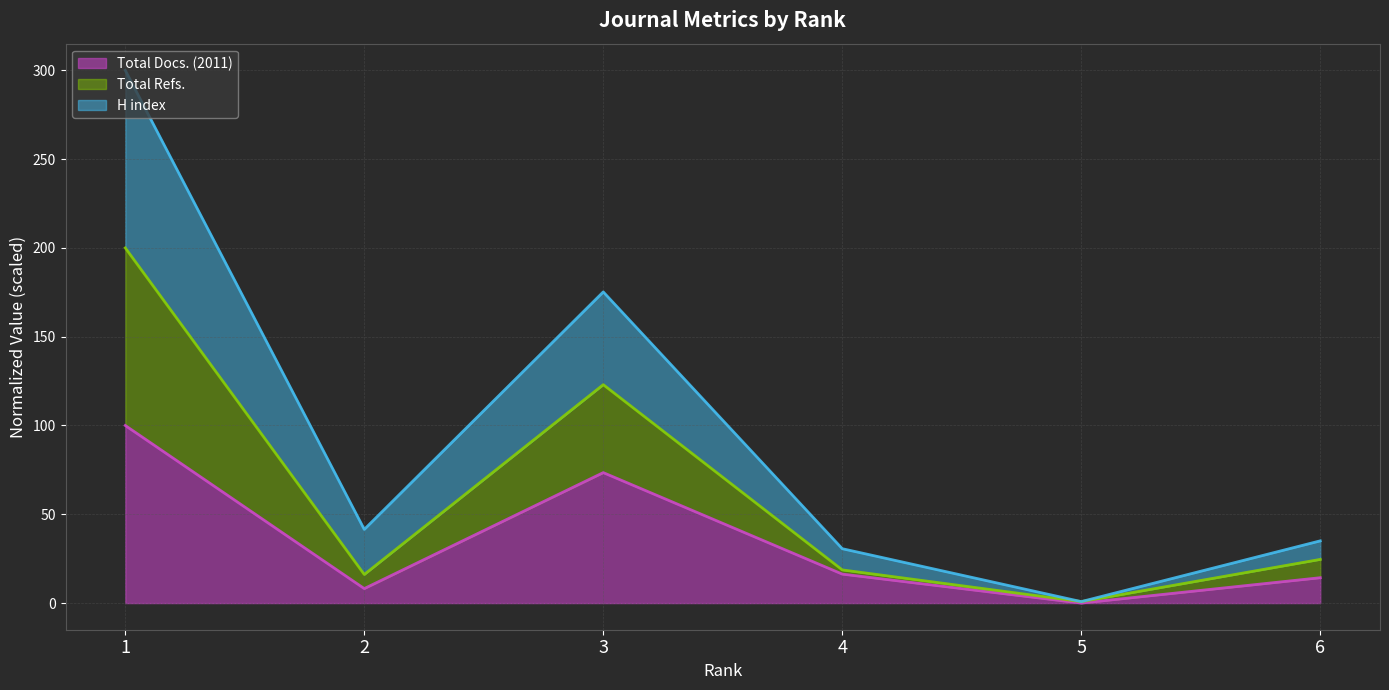

Between 1 and 3, which is larger?

1